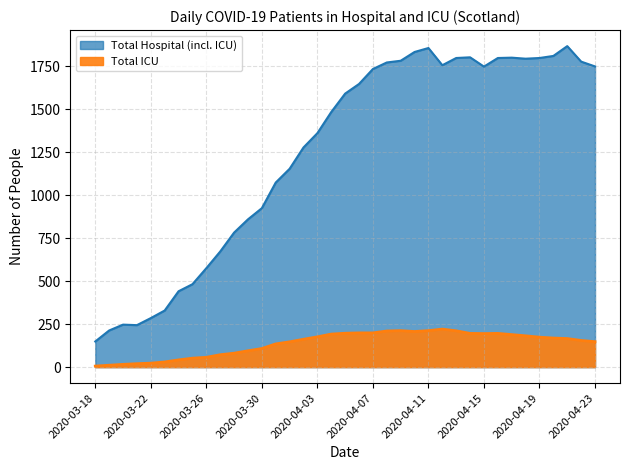

Count the number of data series in this chart.

2